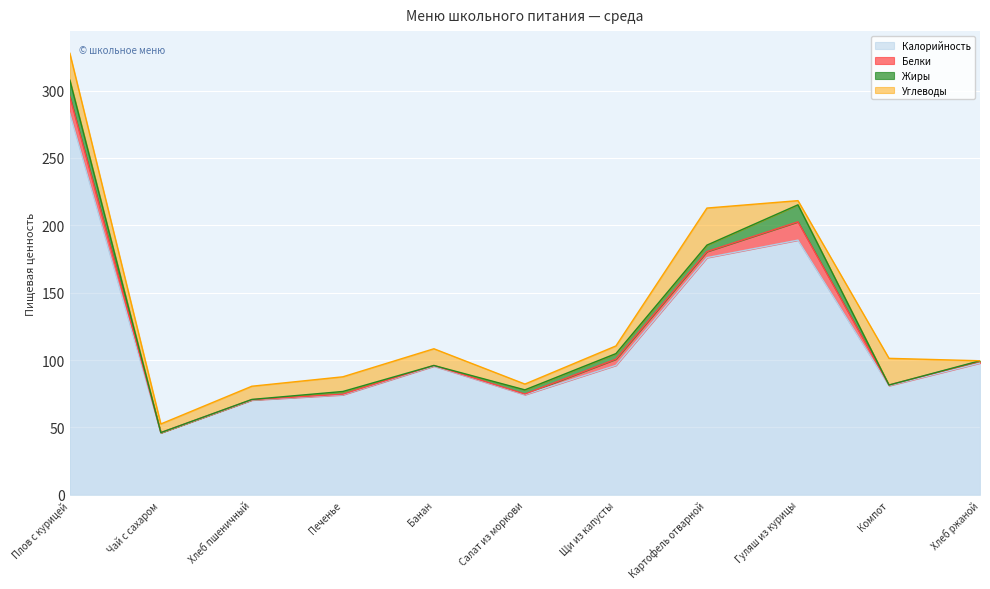

Where do Углеводы and Жиры first cross each other?

Картофель отварной and Гуляш из курицы